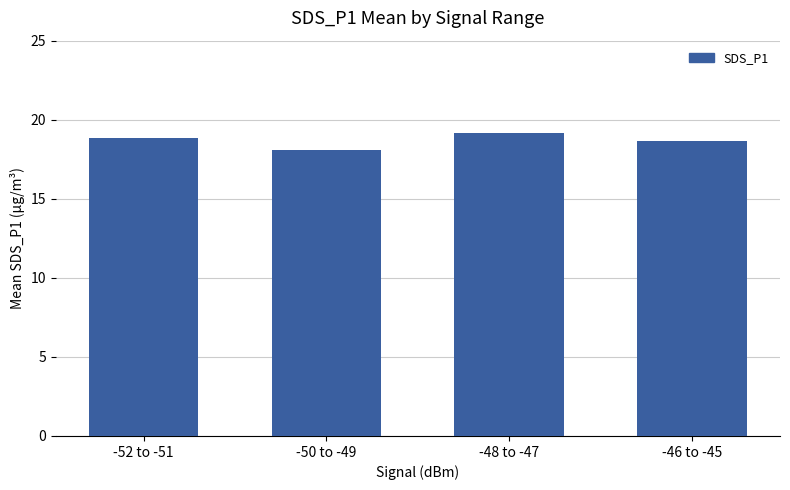

What is the sum of all values?

74.7